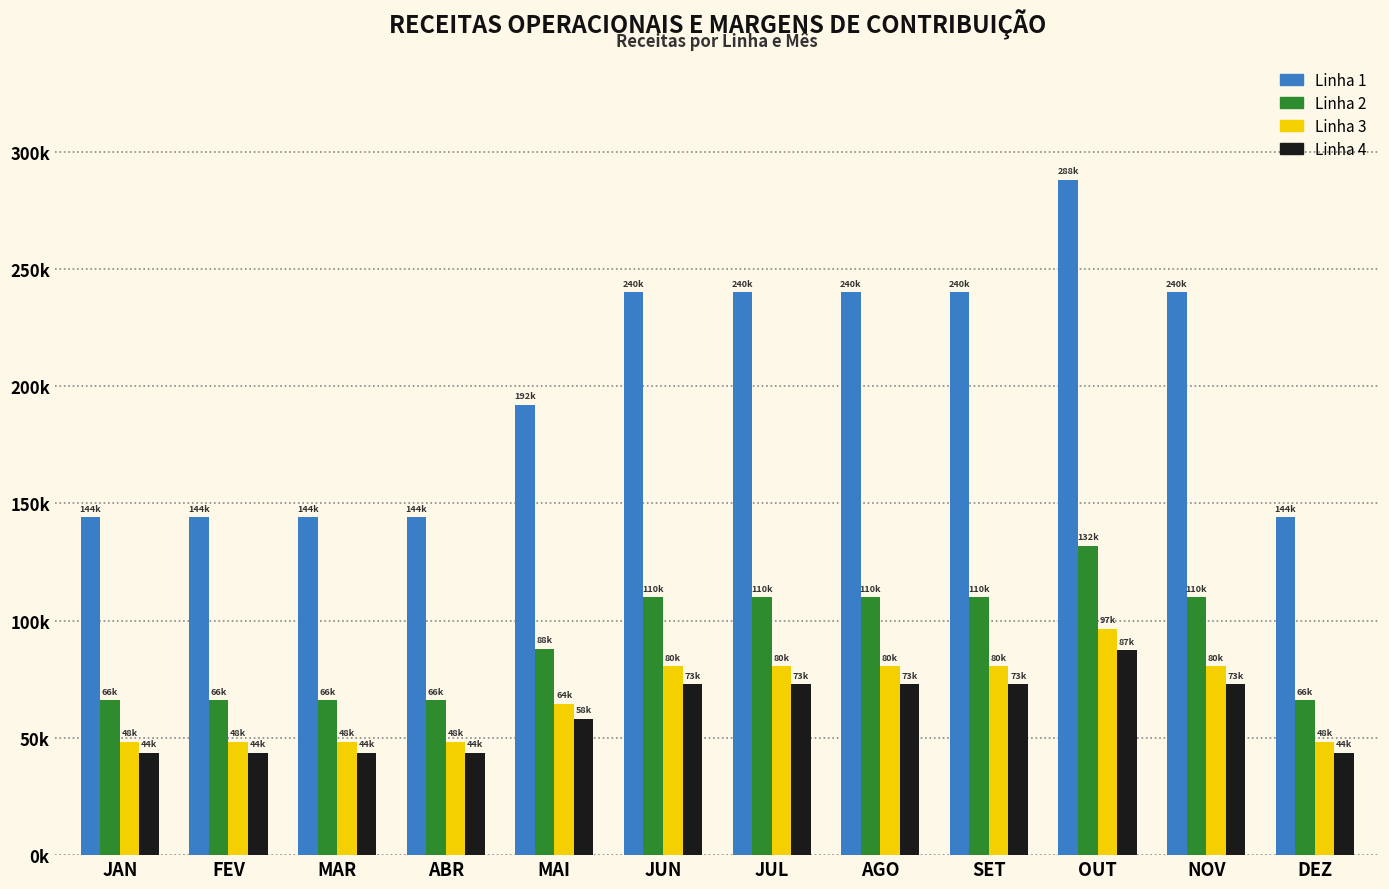

Does the chart contain any negative values?

No